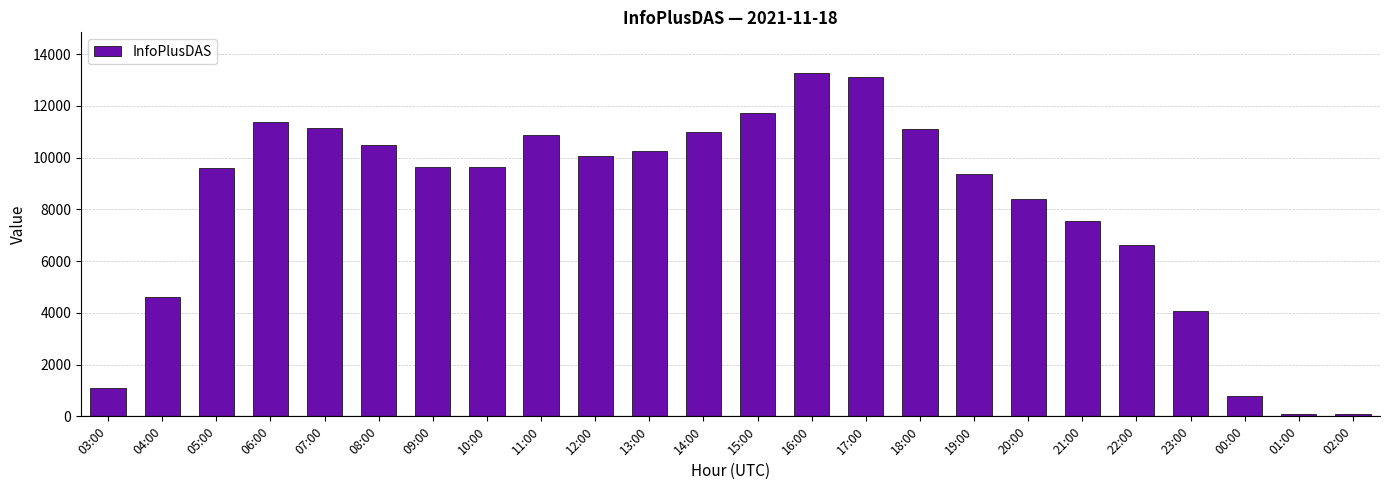

What is the sum of the values at 12:00 and 07:00?

21181